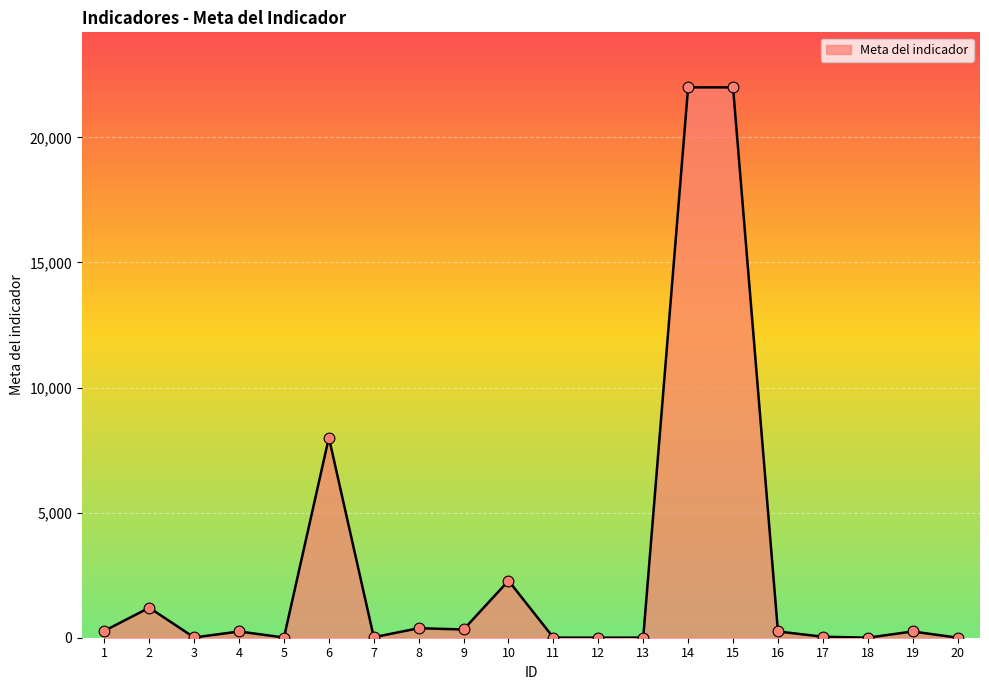

What is the ratio of the value at 2 to the value at 9?

3.6